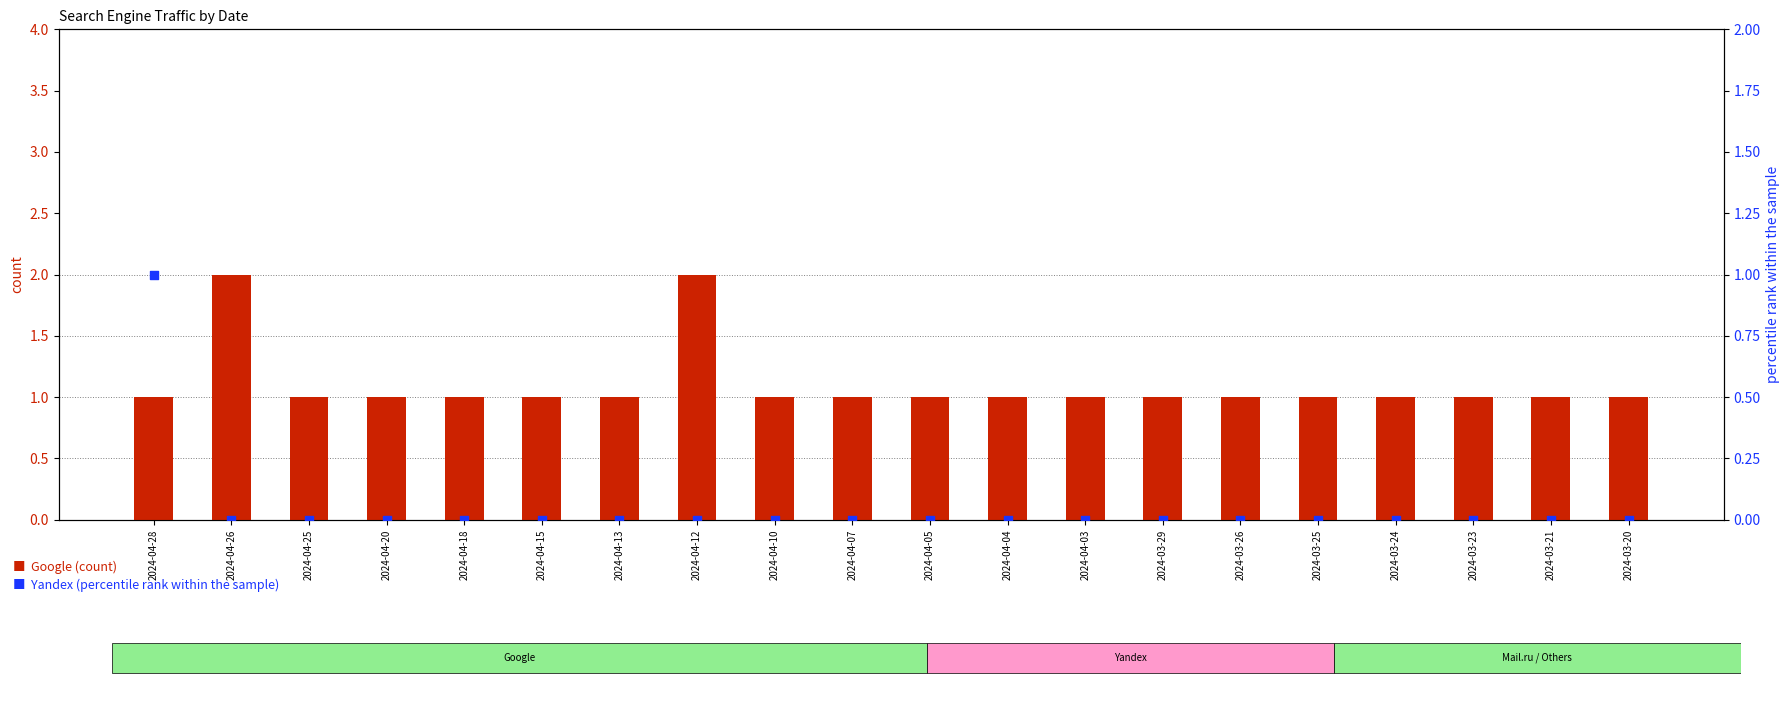

At which category is the sum across all series the highest?

2024-04-28